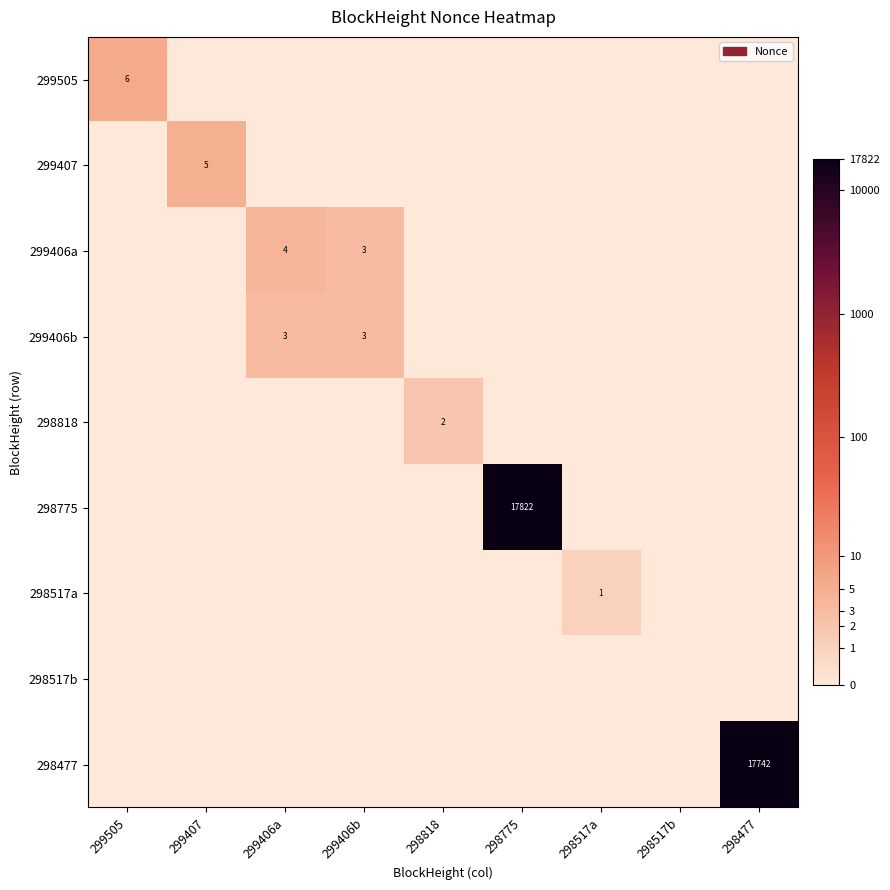

Is it true that 299505 equals 6 at 299505?

True